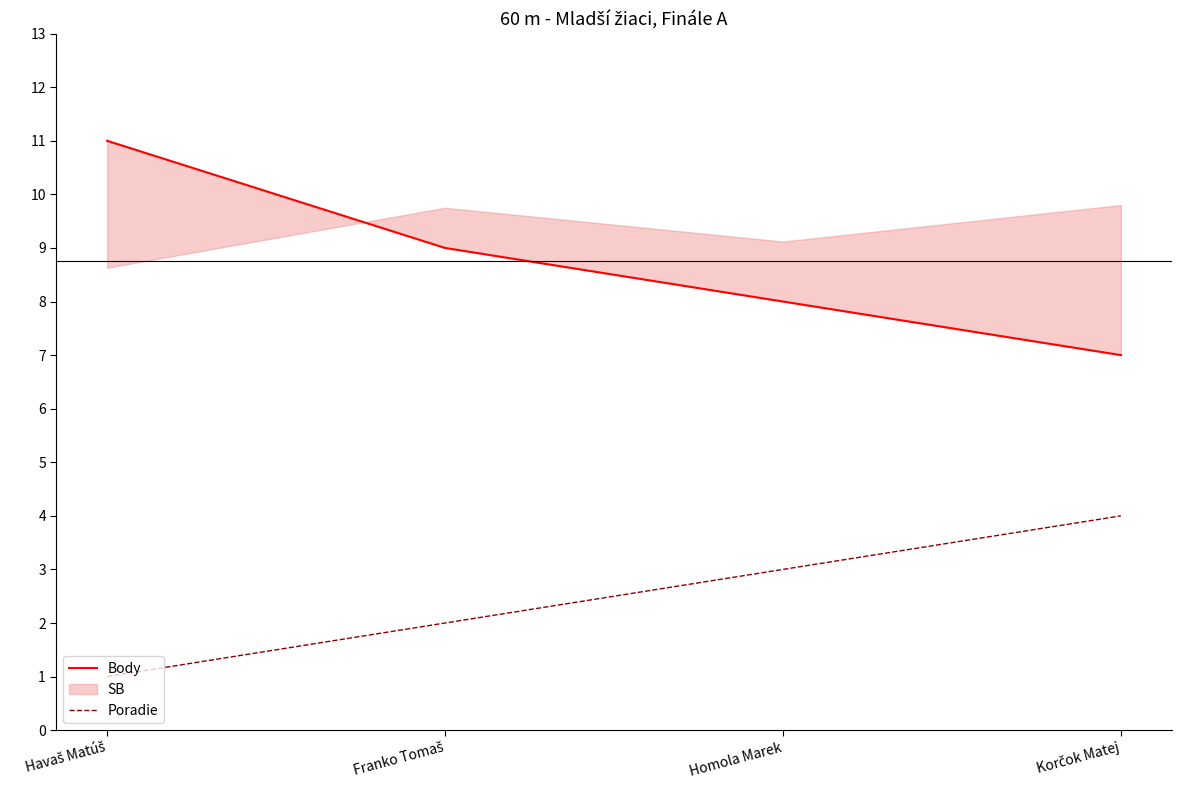

Which label corresponds to the smallest value in the chart?

Havaš Matúš